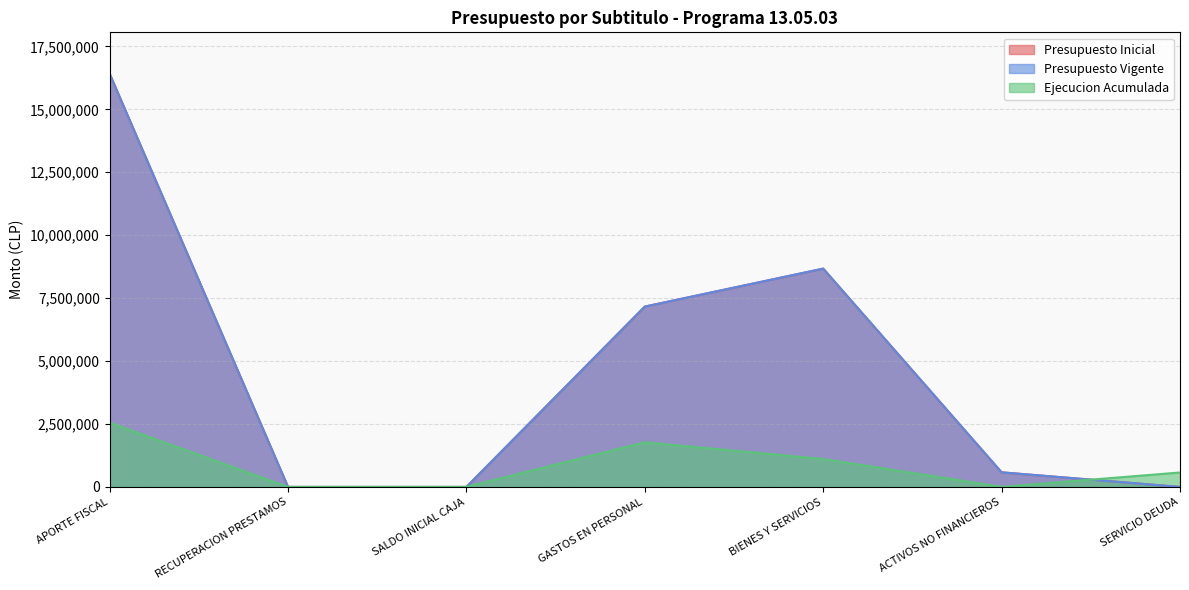

What is the difference between the maximum and minimum values in the Ejecucion Acumulada series?

2553776